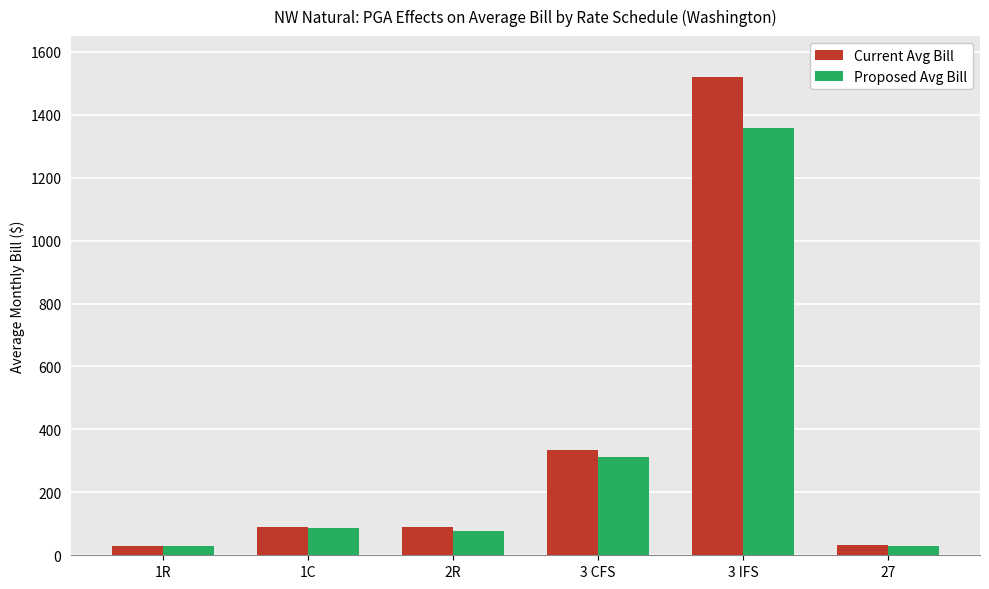

Is the value of Current Avg Bill at 1C greater than the value of Proposed Avg Bill at 3 CFS?

No